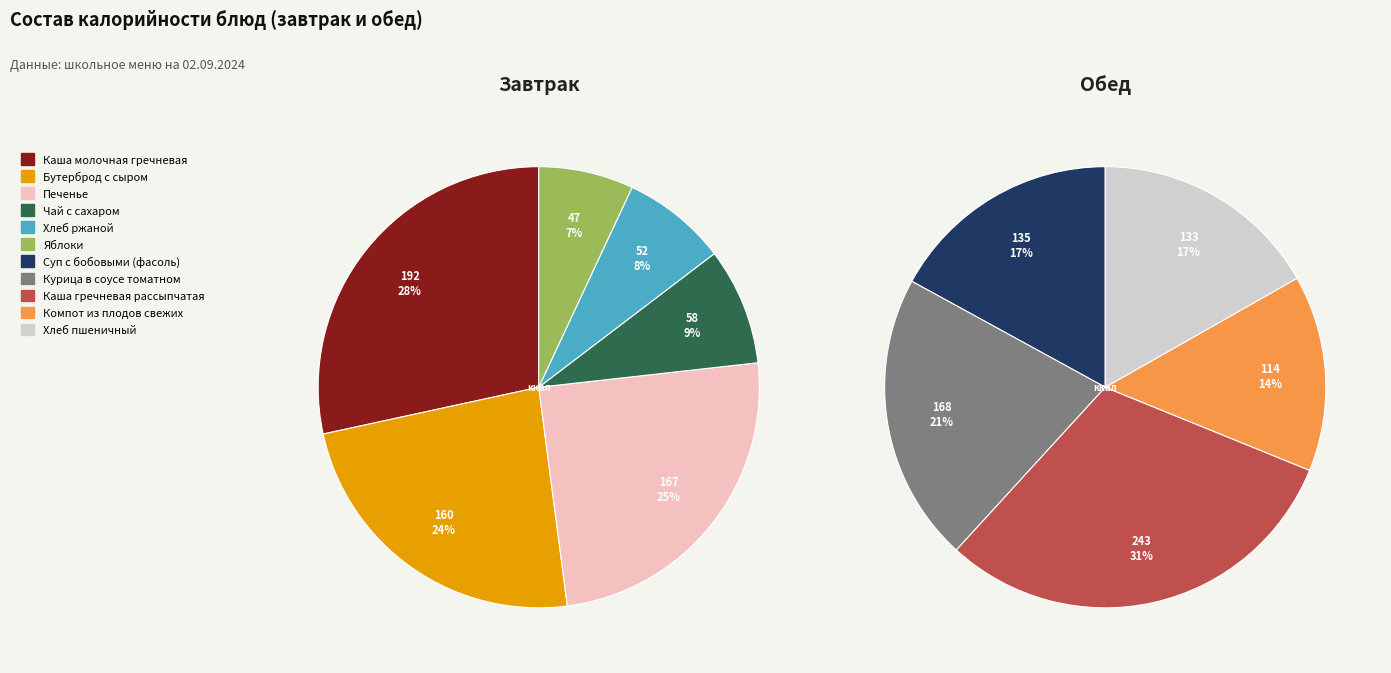

Between Каша молочная гречневая and Бутерброд с сыром, which is larger?

Каша молочная гречневая